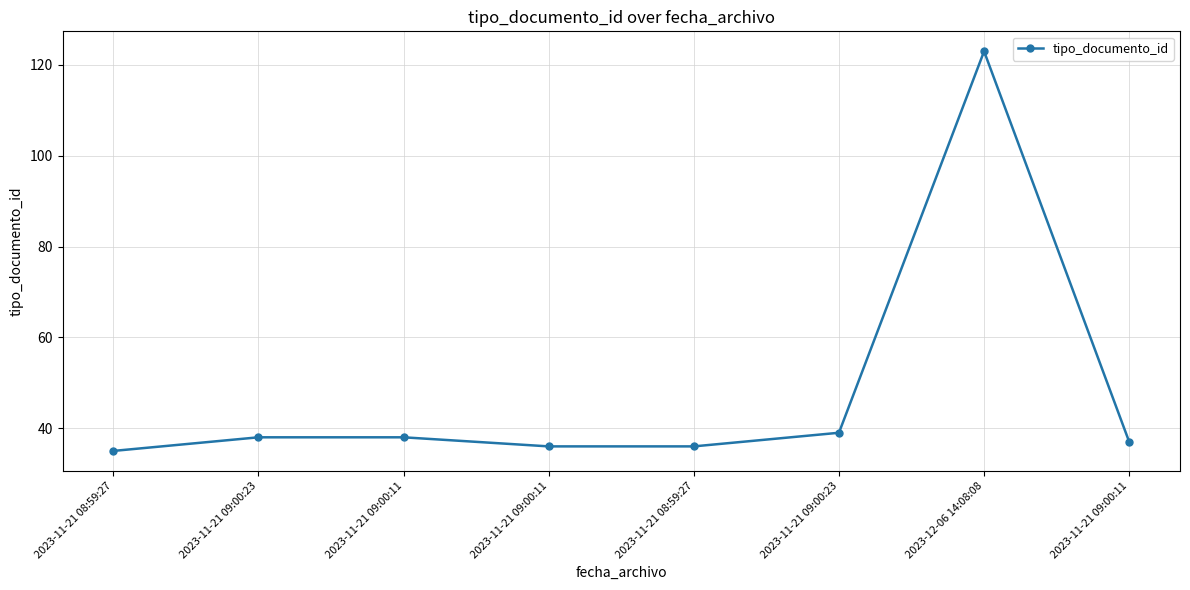

Does the chart have visible grid lines?

Yes